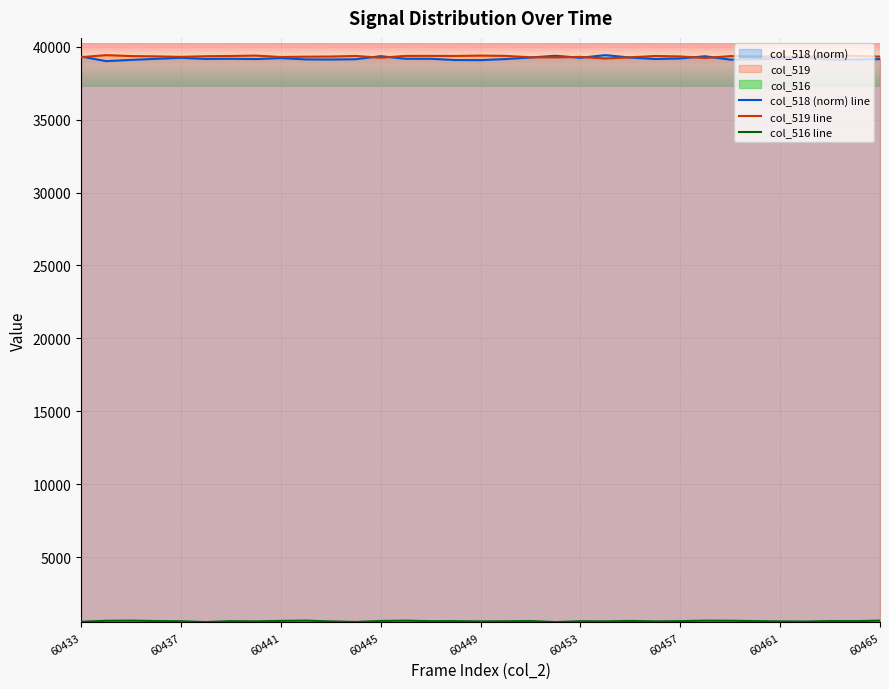

True or false: col_519 line has a value of 39336.0 at 60457.

True